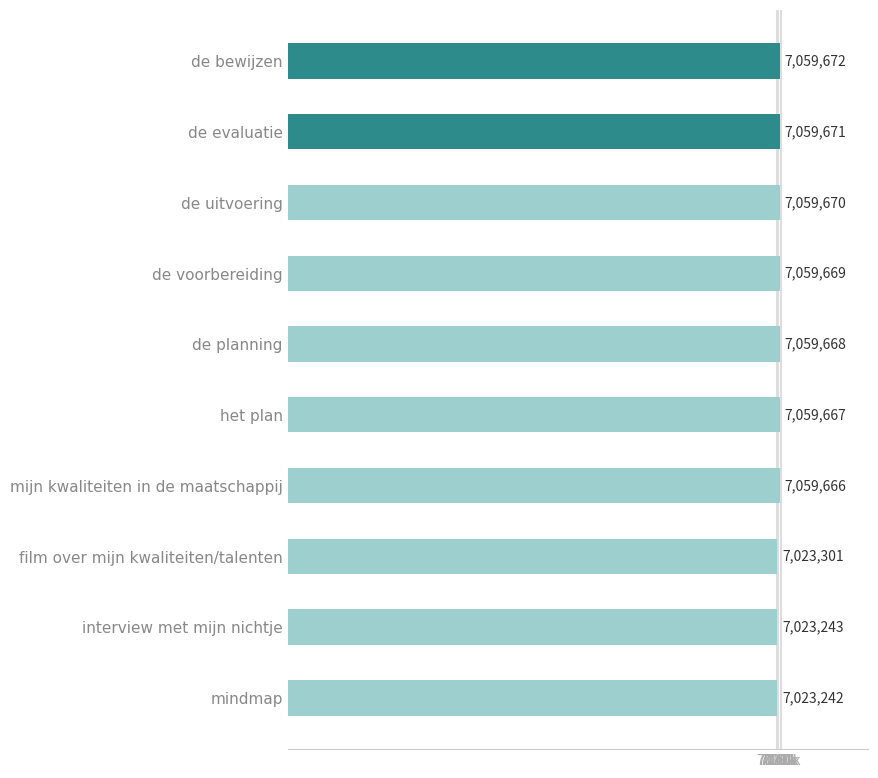

Which label corresponds to the largest value in the chart?

de bewijzen